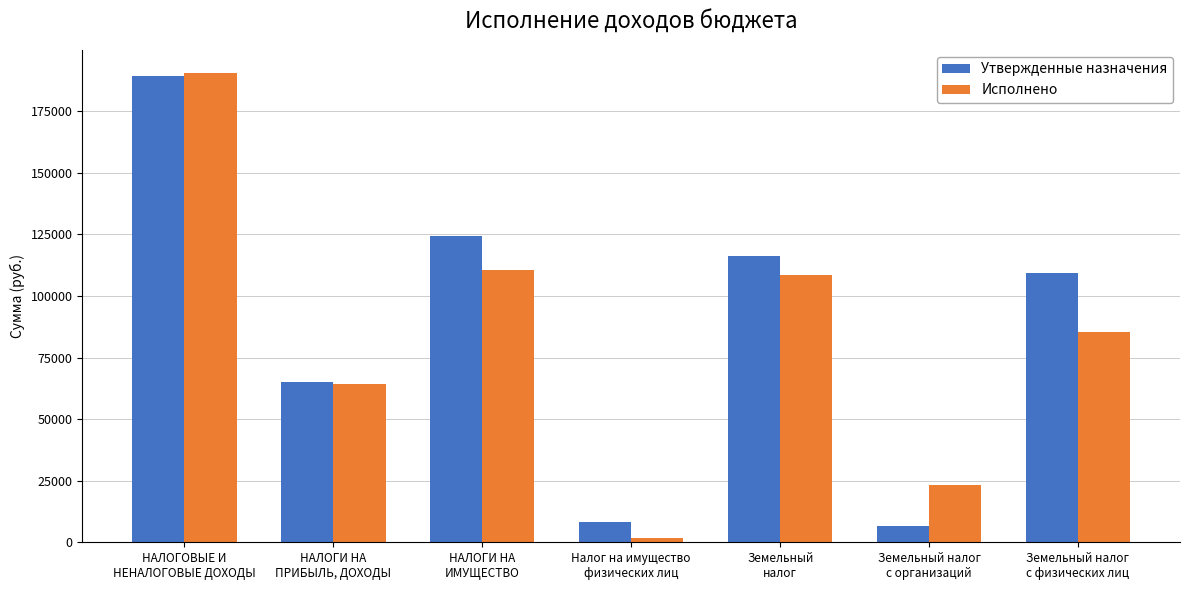

Reading left to right, extract all data points from this chart.

Утвержденные назначения: НАЛОГОВЫЕ И
НЕНАЛОГОВЫЕ ДОХОДЫ=189400.0	НАЛОГИ НА
ПРИБЫЛЬ, ДОХОДЫ=65000.0	НАЛОГИ НА
ИМУЩЕСТВО=124400.0	Налог на имущество
физических лиц=8100.0	Земельный
налог=116300.0	Земельный налог
с организаций=6800.0	Земельный налог
с физических лиц=109500.0
Исполнено: НАЛОГОВЫЕ И
НЕНАЛОГОВЫЕ ДОХОДЫ=190372.1	НАЛОГИ НА
ПРИБЫЛЬ, ДОХОДЫ=64392.6	НАЛОГИ НА
ИМУЩЕСТВО=110390.5	Налог на имущество
физических лиц=1919.3	Земельный
налог=108471.2	Земельный налог
с организаций=23240.0	Земельный налог
с физических лиц=85231.2